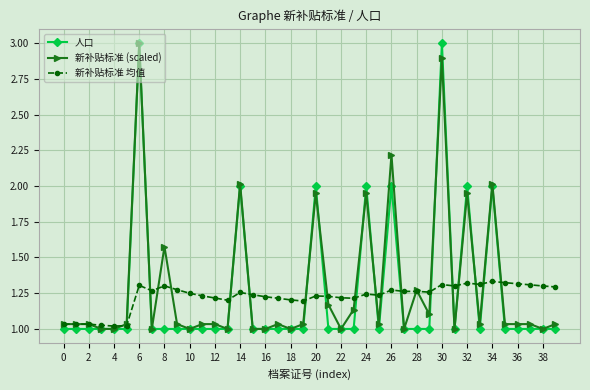

After their last crossing, which series has the higher values: 人口 or 新补贴标准 (scaled)?

新补贴标准 (scaled)